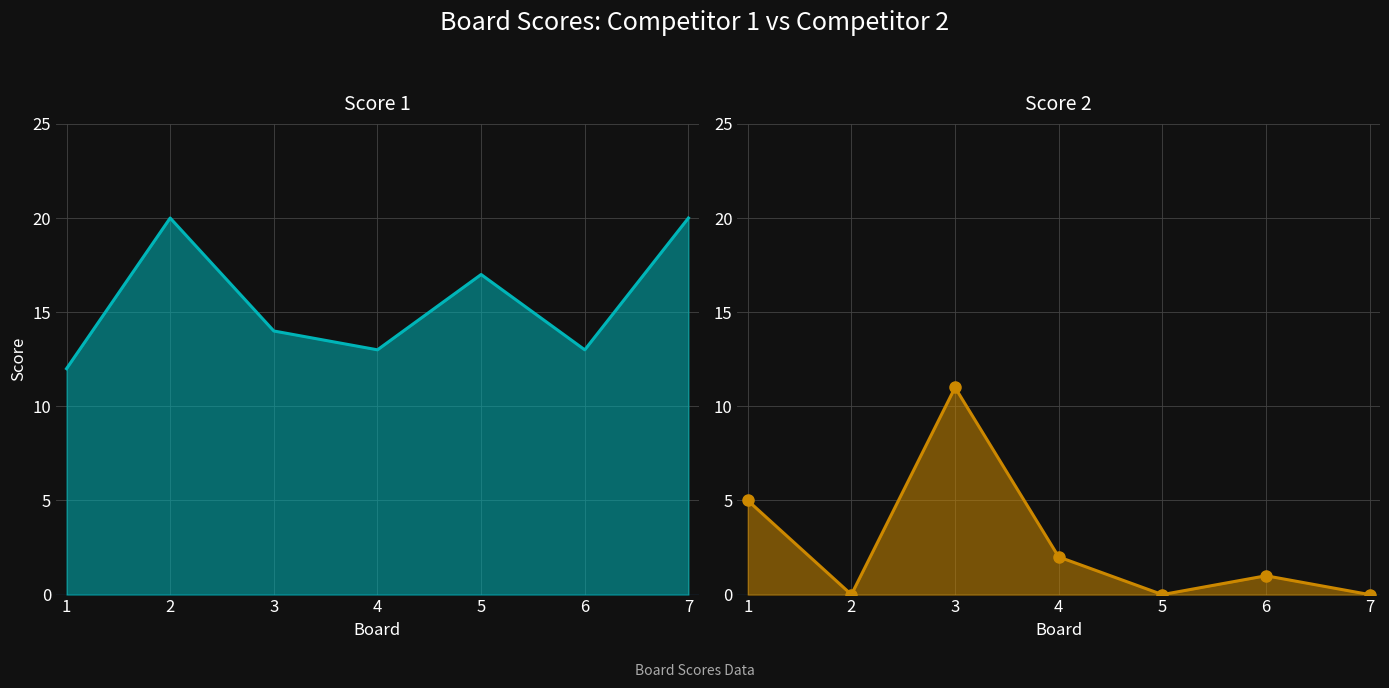

Is it true that Score 1 equals 22 at 3?

False